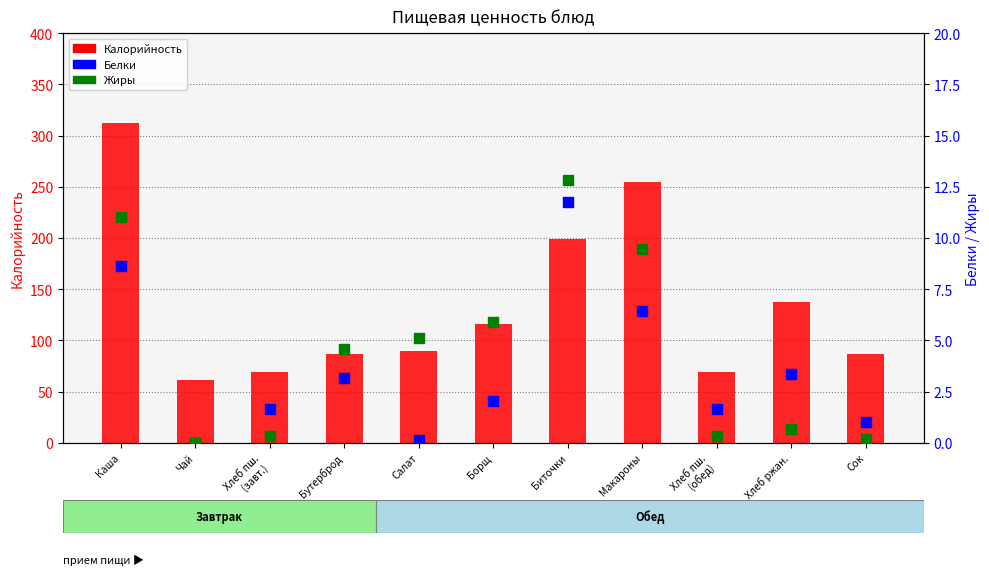

What are all the series names shown in the legend?

Калорийность, Белки, Жиры